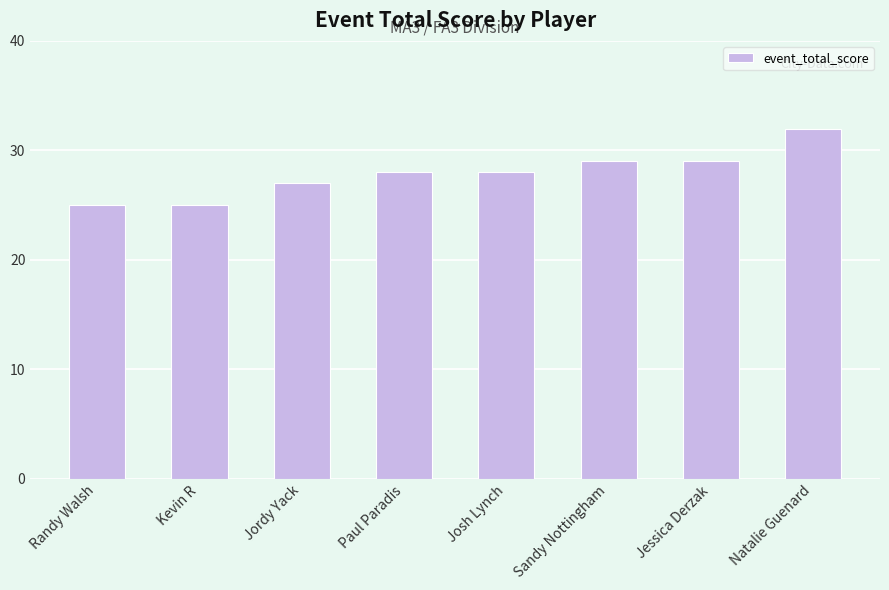

What is the maximum value shown in the chart?

32